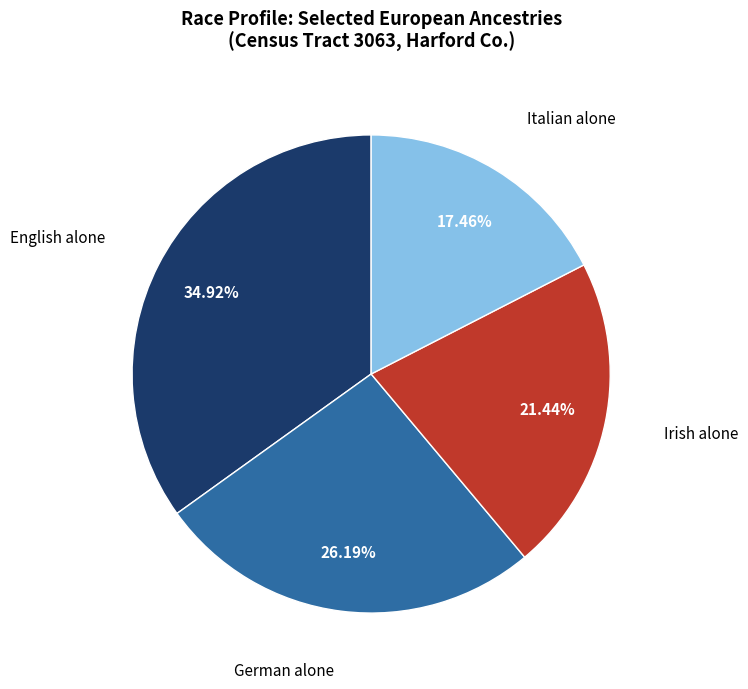

Is there any slice that represents more than half of the pie?

No